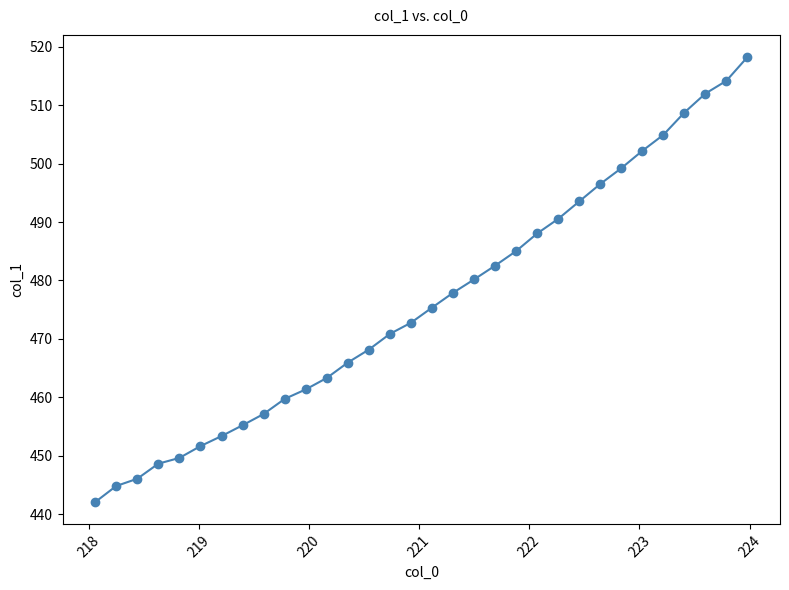

What is the difference between the second highest and minimum values?

72.1